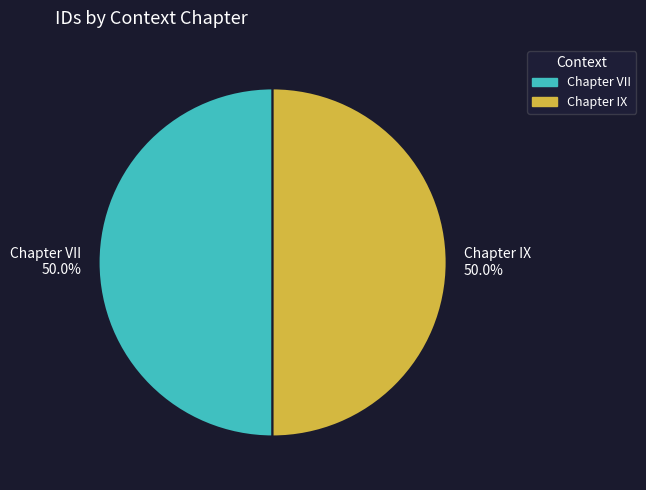

Approximately how many times larger is the value at Chapter IX compared to Chapter VII?

1.0